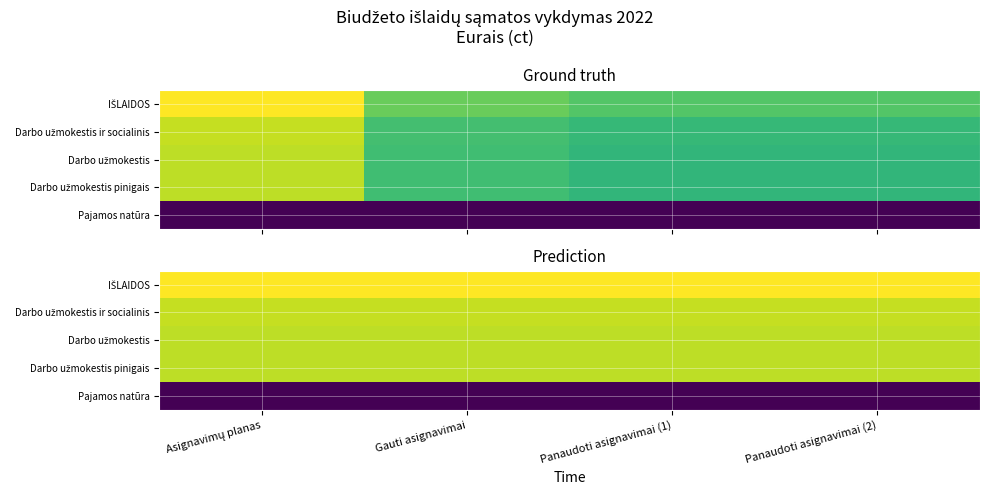

The IŠLAIDOS series shows 0.8 at Panaudoti asignavimai (1). True or false?

True